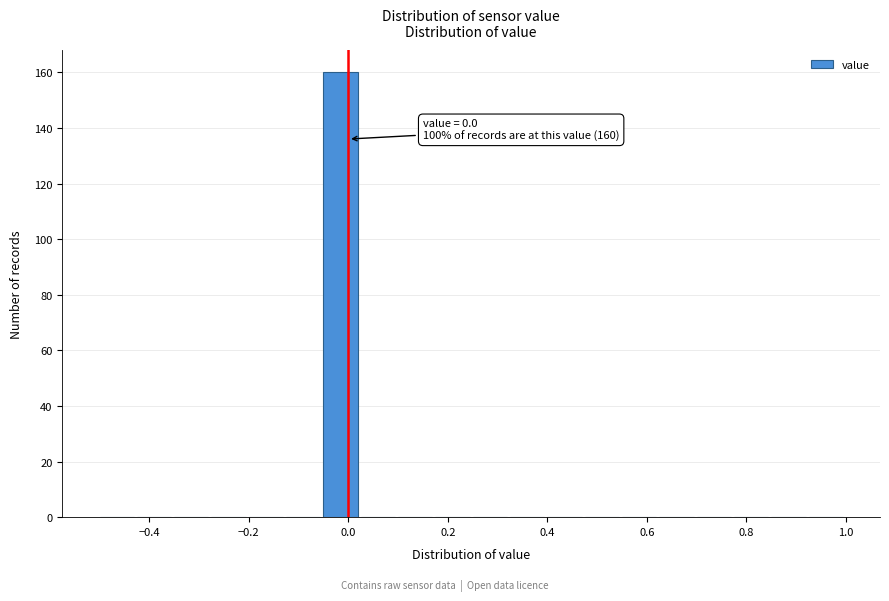

Read against the x-axis, roughly where is the centre of the tallest bar?

-0.02